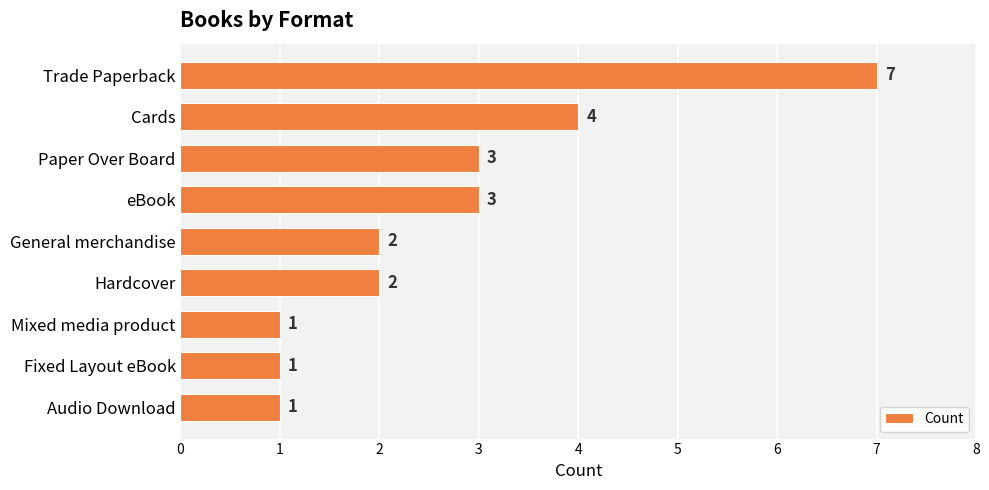

Reading top to bottom, transcribe all the data shown in this chart.

Trade Paperback=7	Cards=4	Paper Over Board=3	eBook=3	General merchandise=2	Hardcover=2	Mixed media product=1	Fixed Layout eBook=1	Audio Download=1